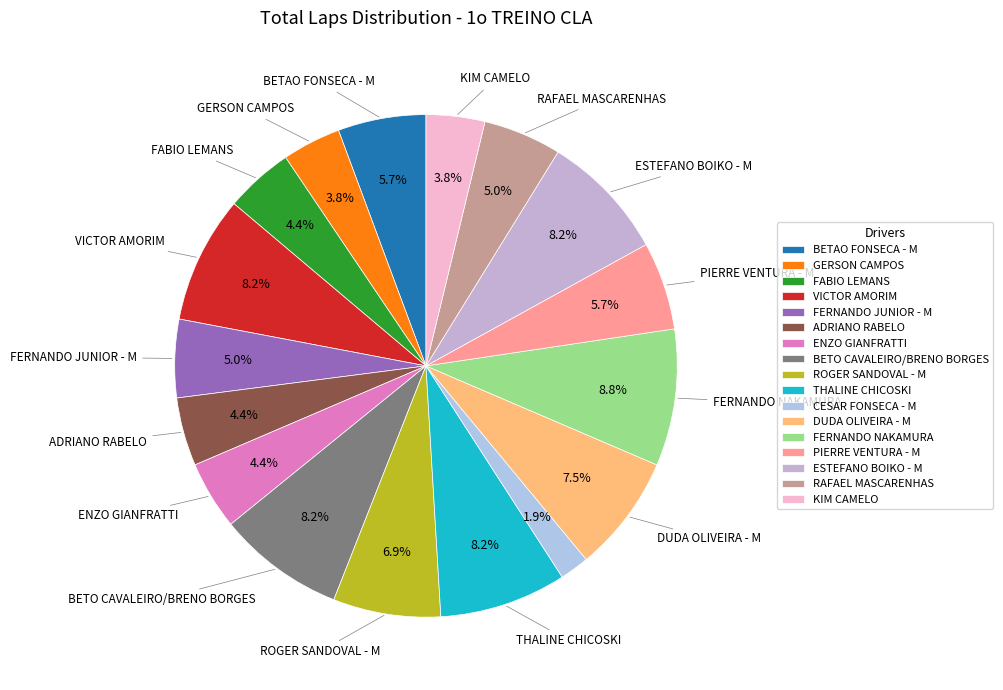

Rank the categories by value from lowest to highest.

CESAR FONSECA - M, GERSON CAMPOS, KIM CAMELO, FABIO LEMANS, ADRIANO RABELO, ENZO GIANFRATTI, FERNANDO JUNIOR - M, RAFAEL MASCARENHAS, BETAO FONSECA - M, PIERRE VENTURA - M, ROGER SANDOVAL - M, DUDA OLIVEIRA - M, VICTOR AMORIM, BETO CAVALEIRO/BRENO BORGES, THALINE CHICOSKI, ESTEFANO BOIKO - M, FERNANDO NAKAMURA